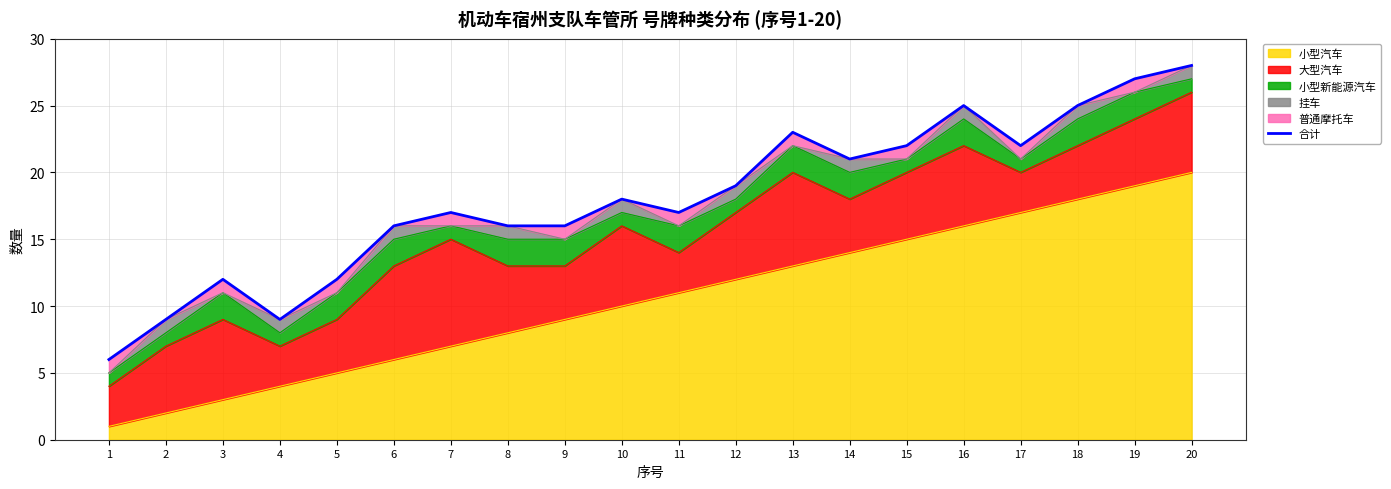

At which category does the data reach its first local valley?

4